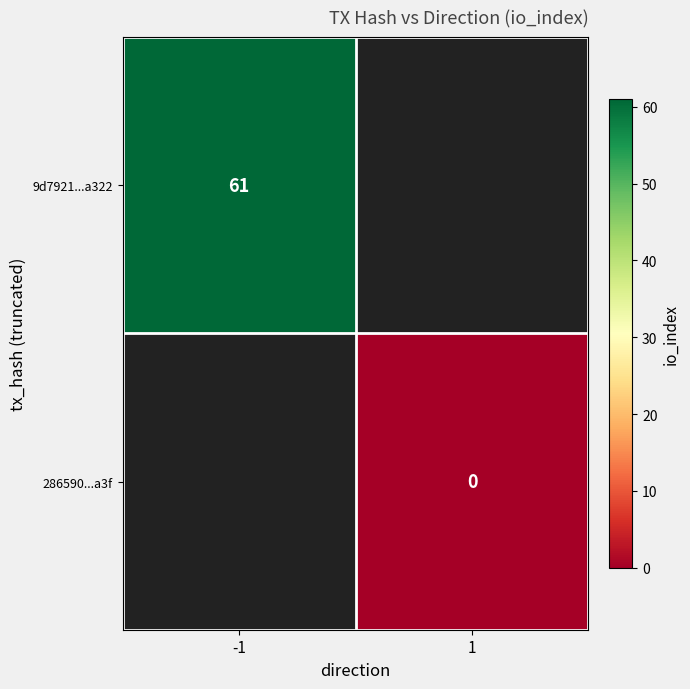

The value of 9d7921...a322 at -1 is 16. True or false?

False